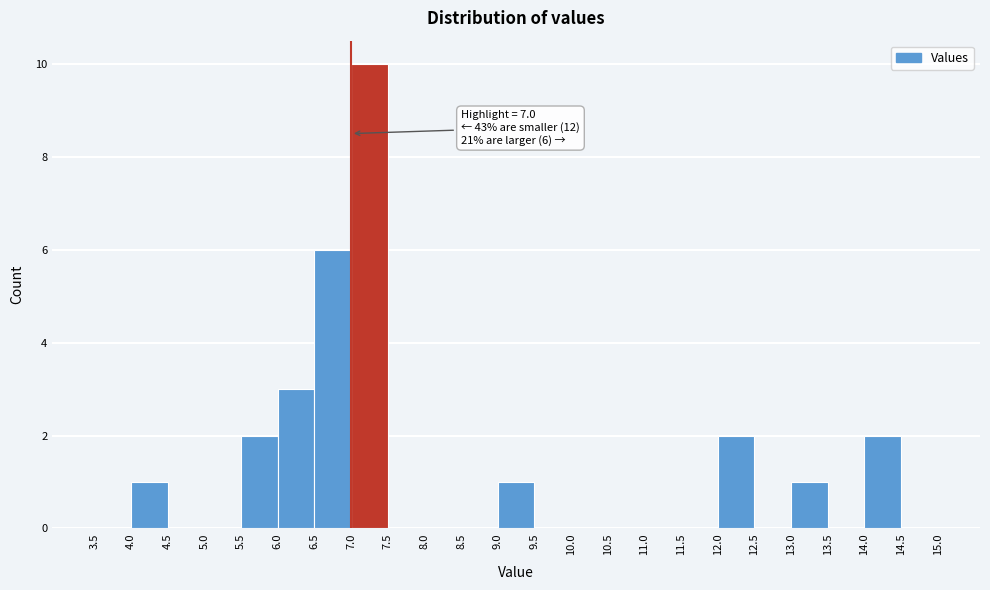

Over which range of the x-axis is the bar tallest?

7.0 to 7.5